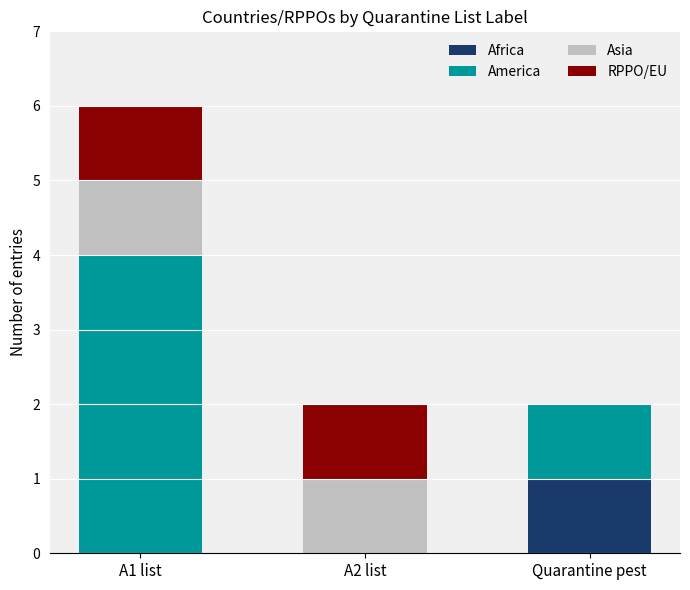

Are the bars grouped side by side (vs. stacked)?

No